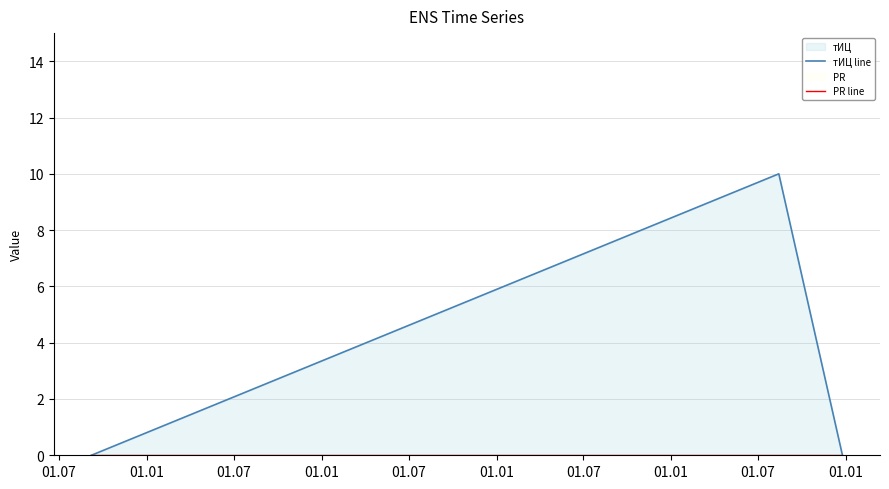

The value of PR line at 01.07 is 0. True or false?

True